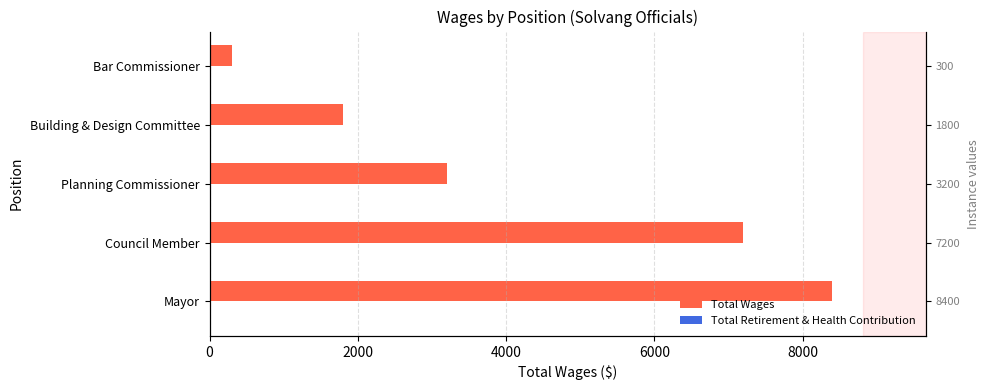

How many groups of bars are there?

5